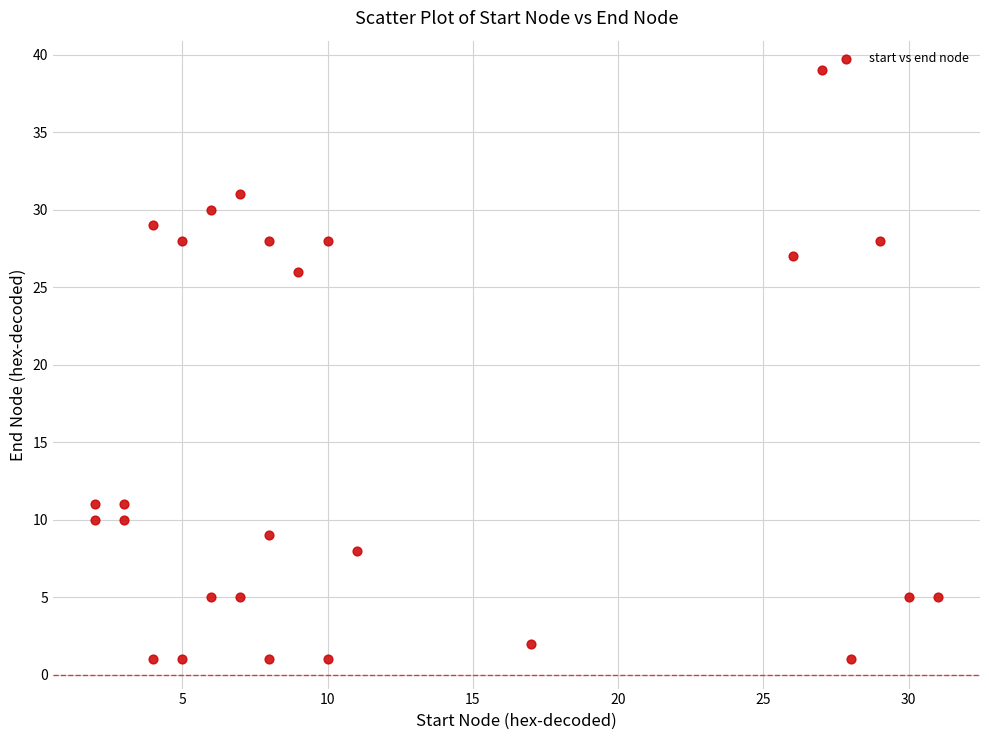

What is the range of Y values (max minus min)?

38